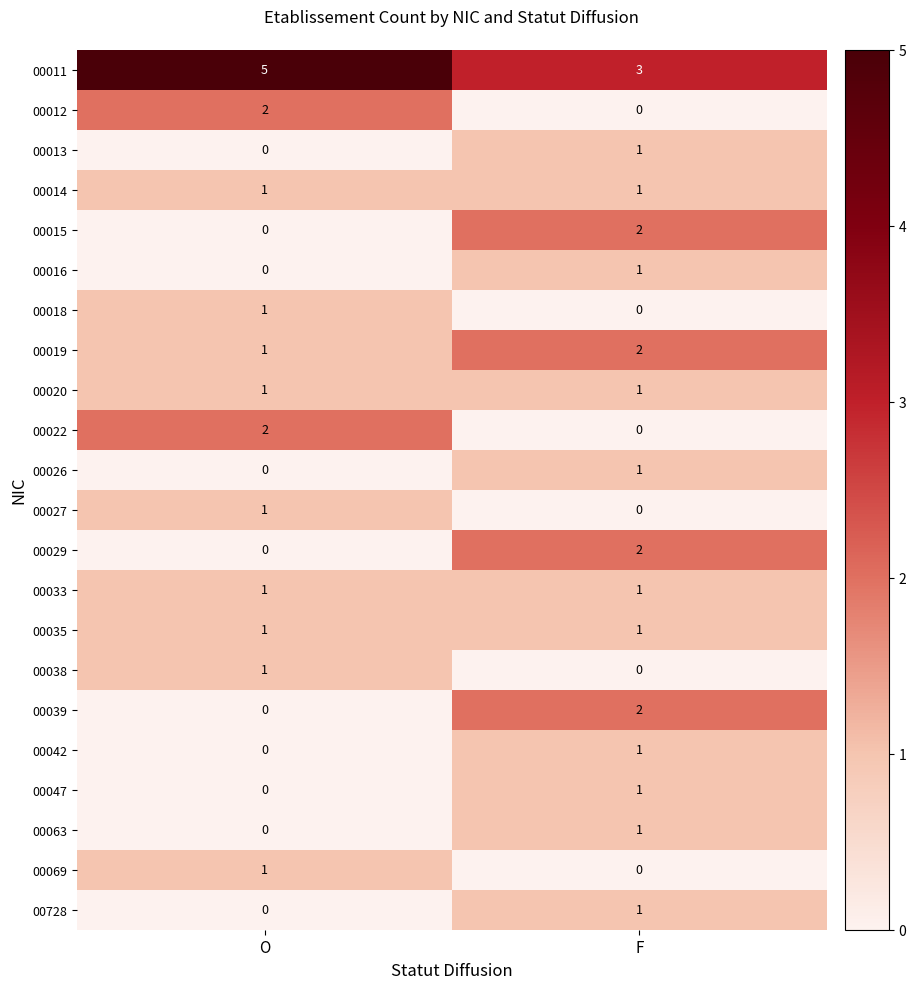

What is the total value across all series at O?

18